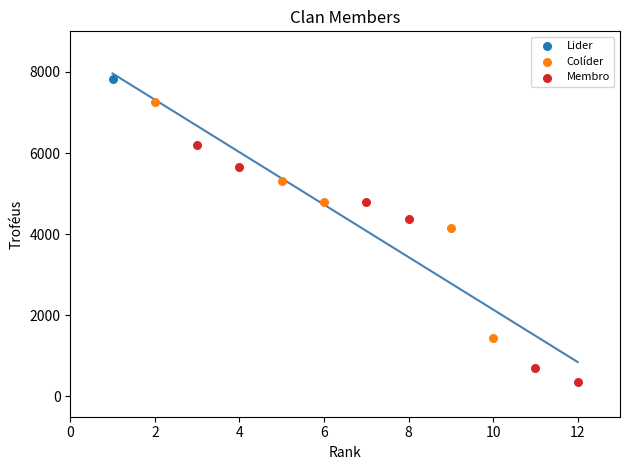

Which series reaches the maximum Y coordinate?

Lider